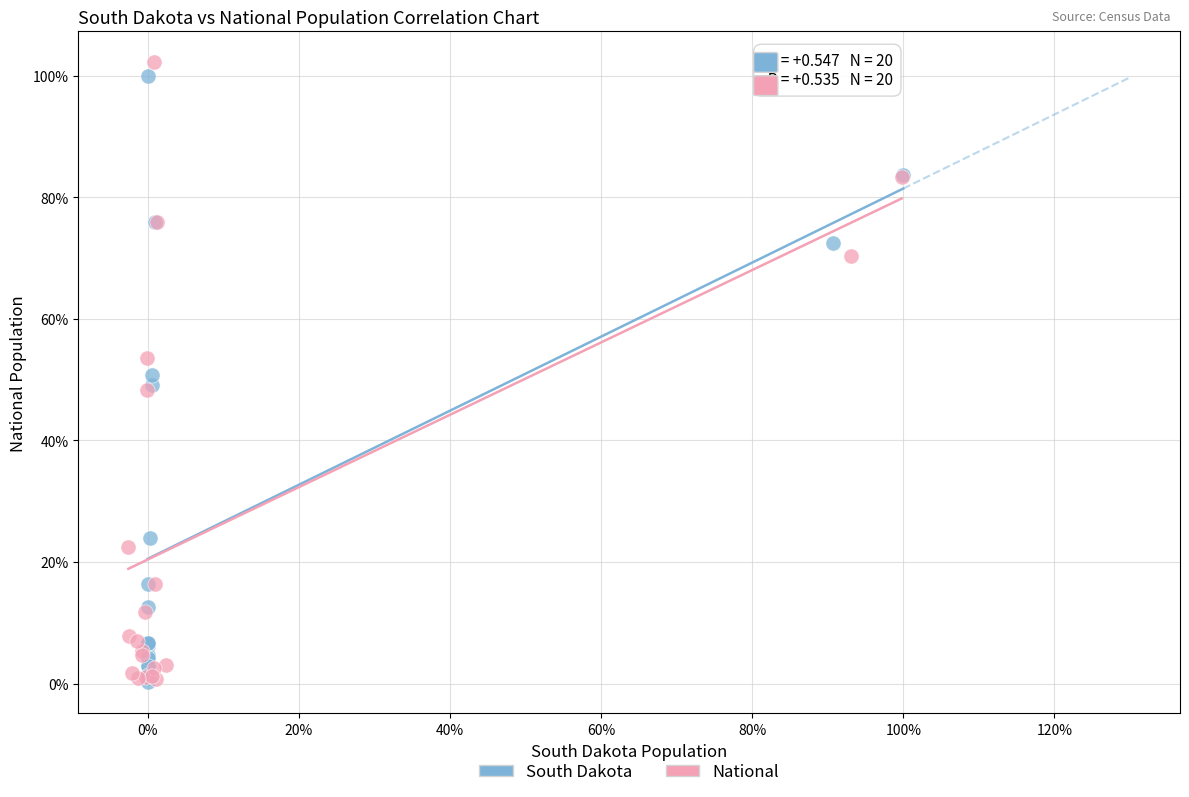

Which series has the largest Y range (max minus min)?

National